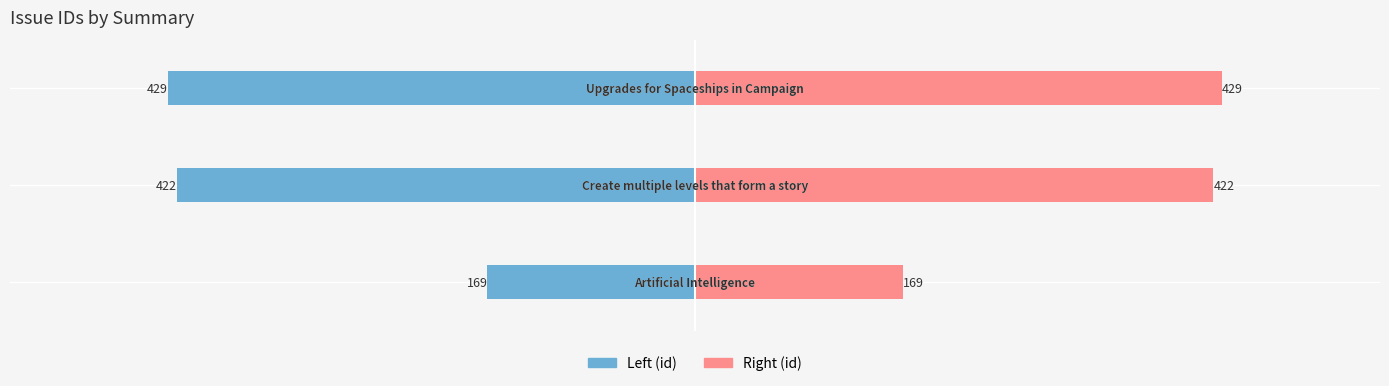

Reading right to left, extract all data points from this chart.

Left (id): -429	-422	-169
Right (id): 429	422	169